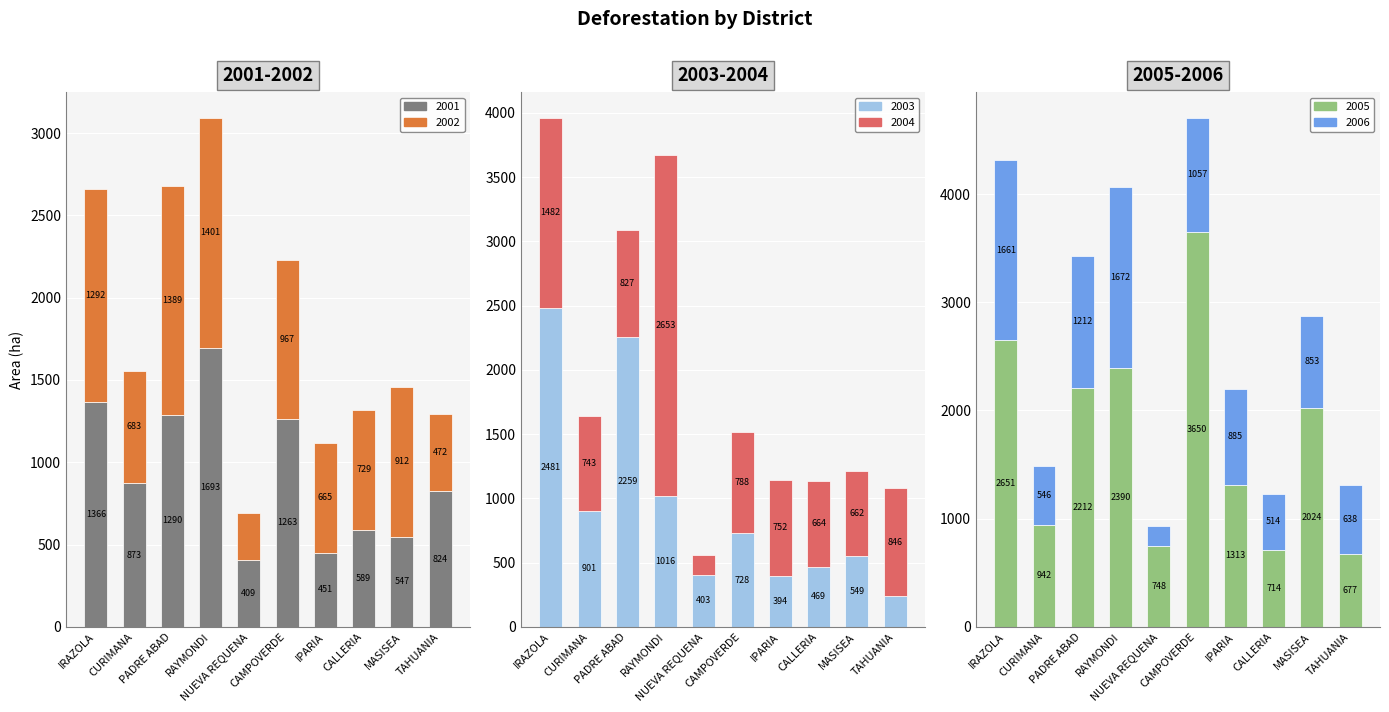

Reading right to left, what are all the values shown in this chart?

2001: 824	547	589	451	1263	409	1693	1290	873	1366
2002: 472	912	729	665	967	282	1401	1389	683	1292
2003: 237	549	469	394	728	403	1016	2259	901	2481
2004: 846	662	664	752	788	158	2653	827	743	1482
2005: 677	2024	714	1313	3650	748	2390	2212	942	2651
2006: 638	853	514	885	1057	184	1672	1212	546	1661